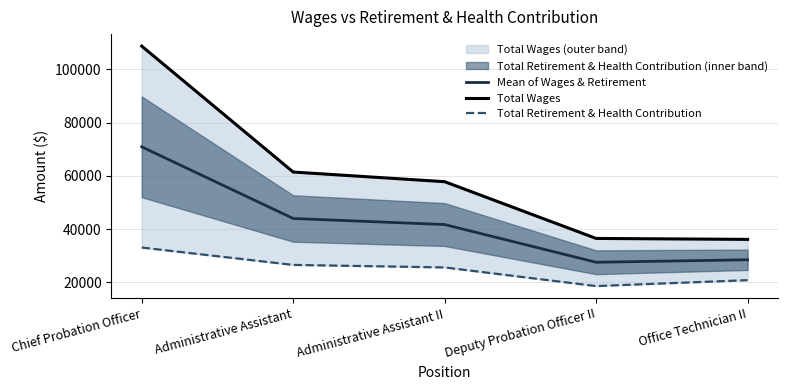

Reading left to right, transcribe all the data shown in this chart.

Mean of Wages & Retirement: 70881.0	43961.5	41677.0	27512.5	28449.0
Total Wages: 108722.0	61410.0	57783.0	36463.0	36109.0
Total Retirement & Health Contribution: 33040.0	26513.0	25571.0	18562.0	20789.0